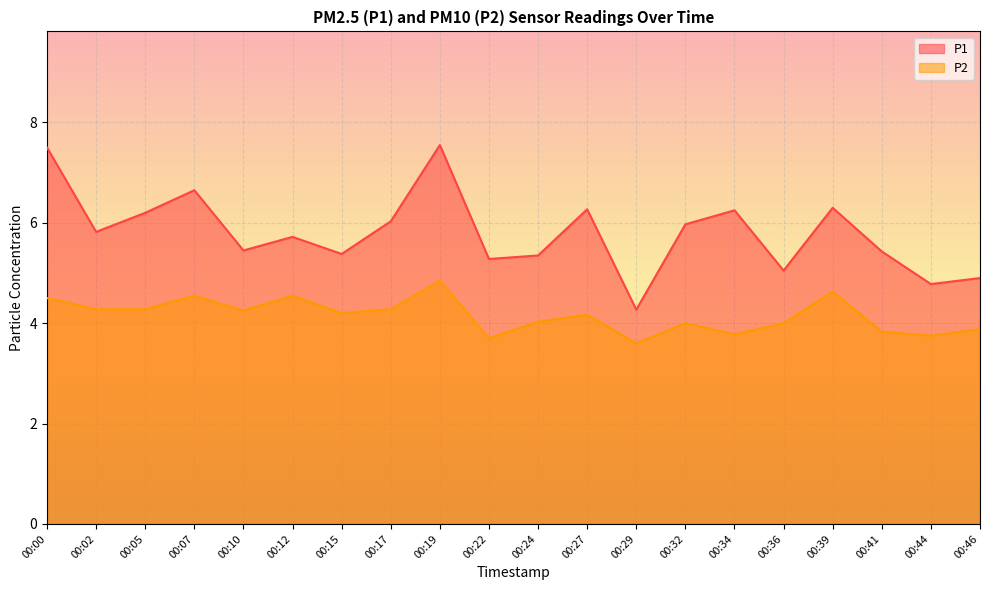

Where is the first local maximum for P1?

00:07